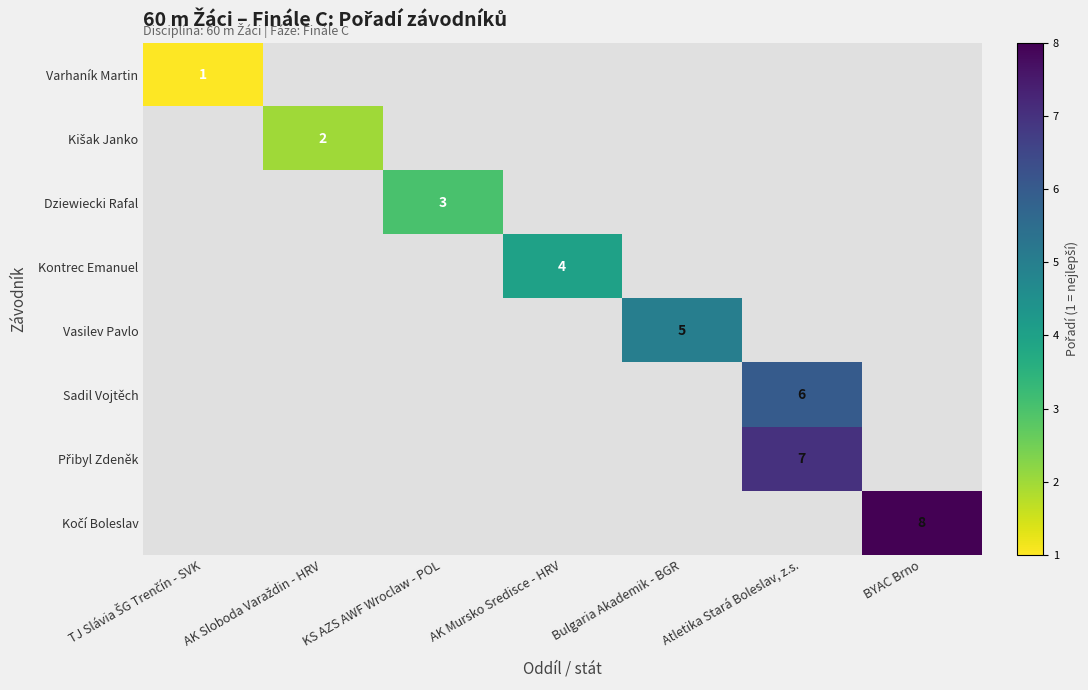

What is the minimum value shown in the chart?

1.0